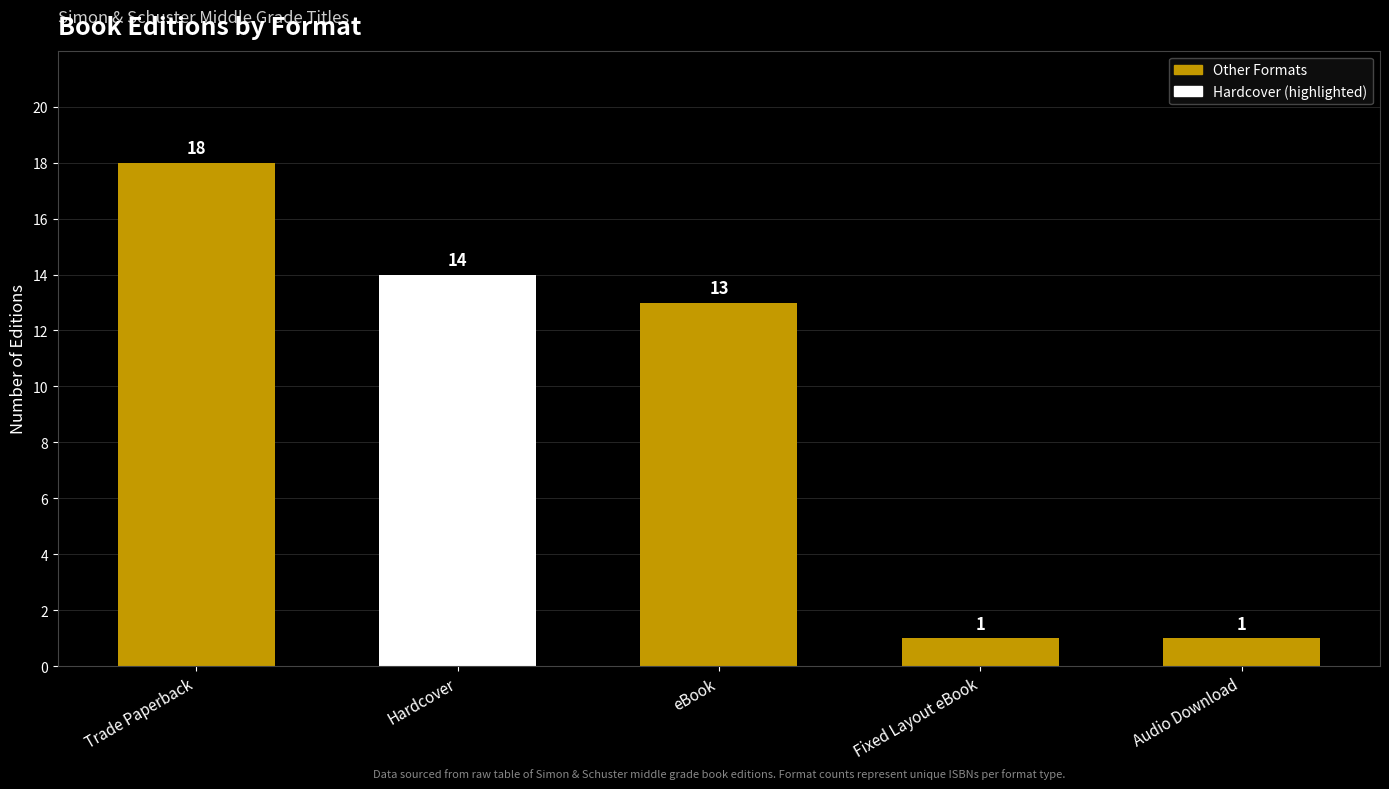

Reading left to right, extract all data points from this chart.

Trade Paperback=18	Hardcover=14	eBook=13	Fixed Layout eBook=1	Audio Download=1